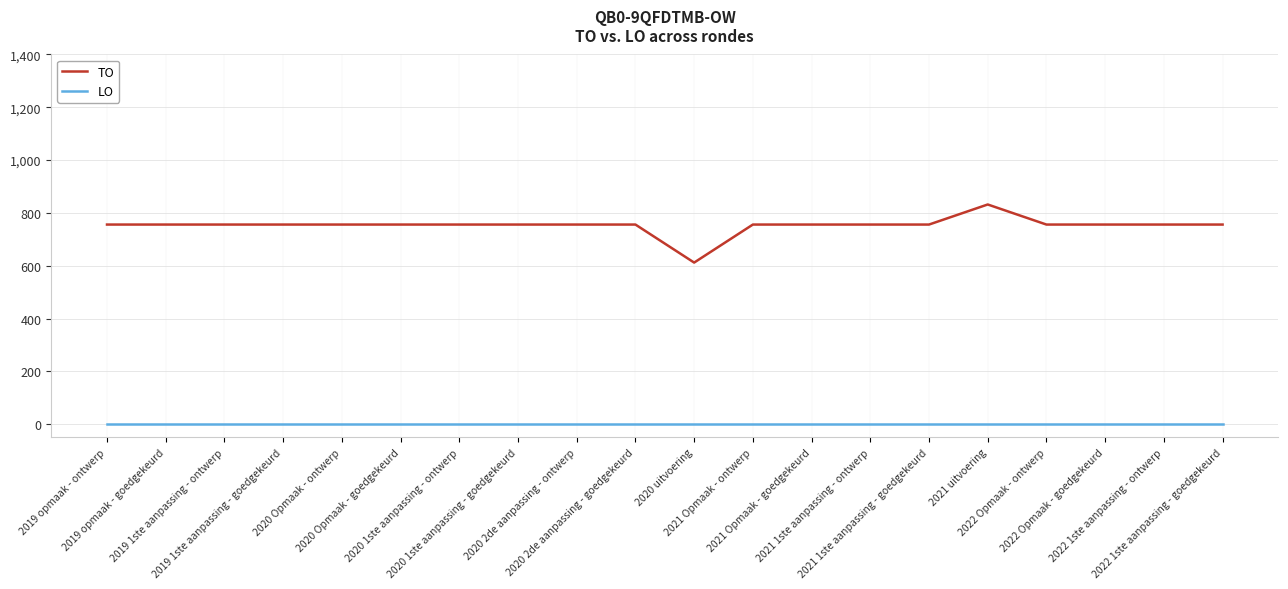

What is the maximum value for TO?

832